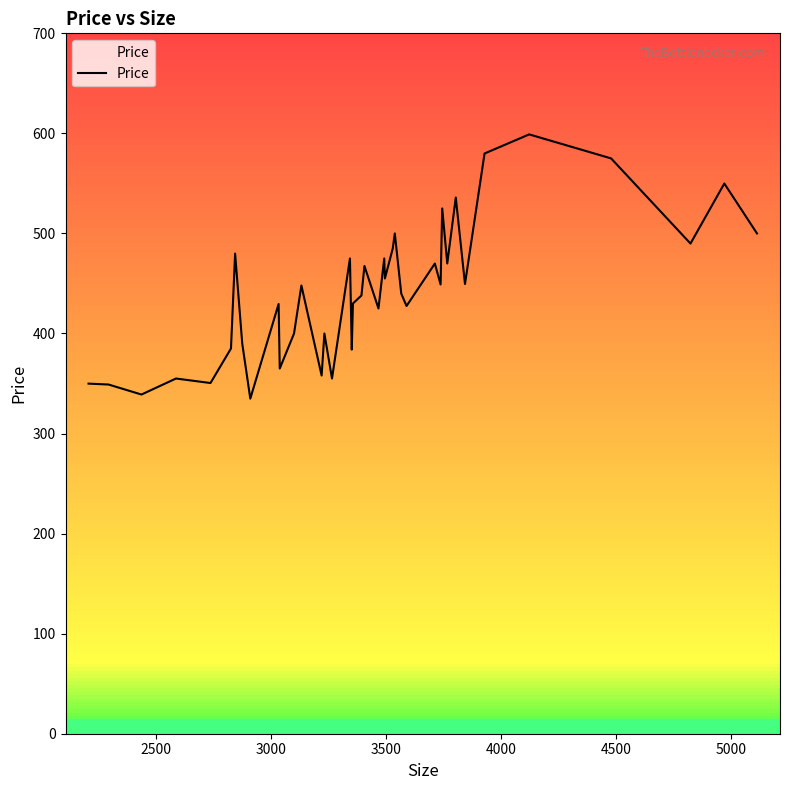

What is the minimum value for Price?

334.9